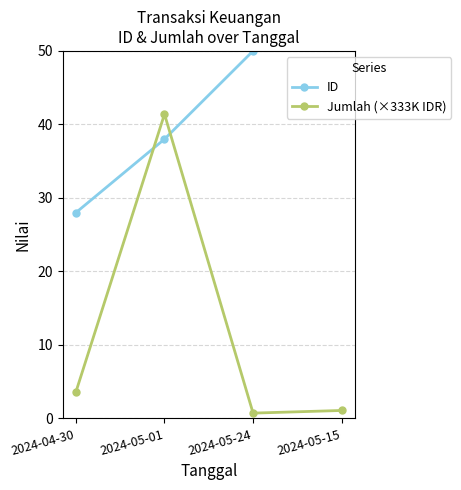

True or false: ID has more than 2 interior local peaks.

False